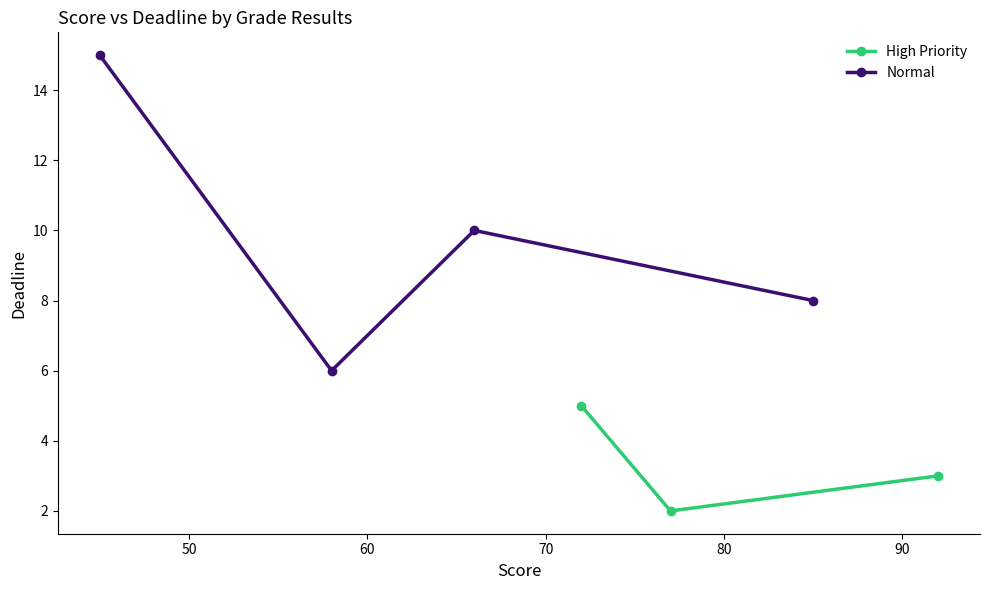

Which has a higher value, 60 or 40?

40